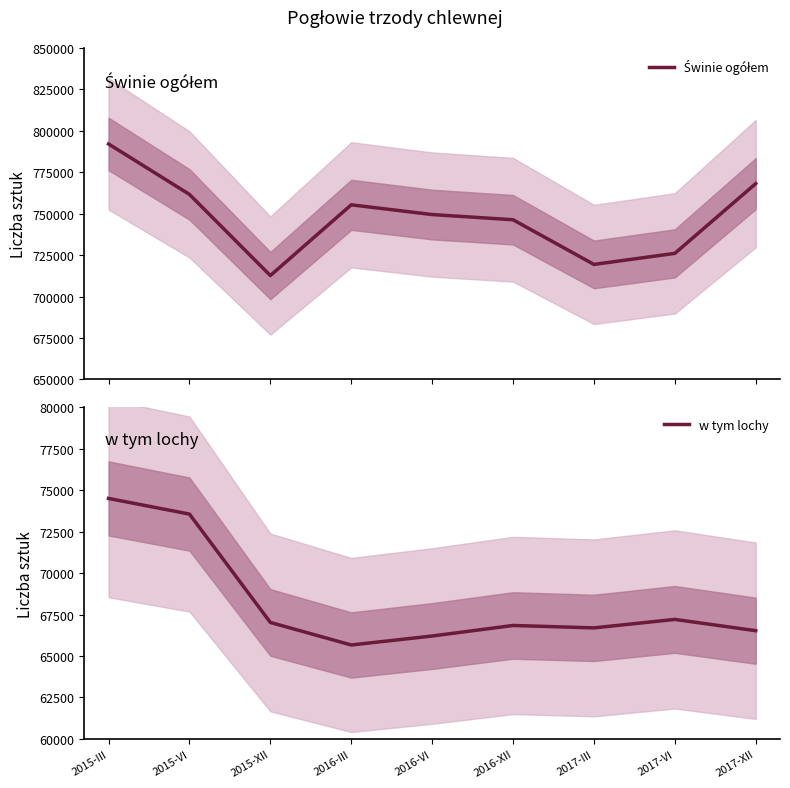

Which has a higher value, 2016-III or 2017-III?

2016-III